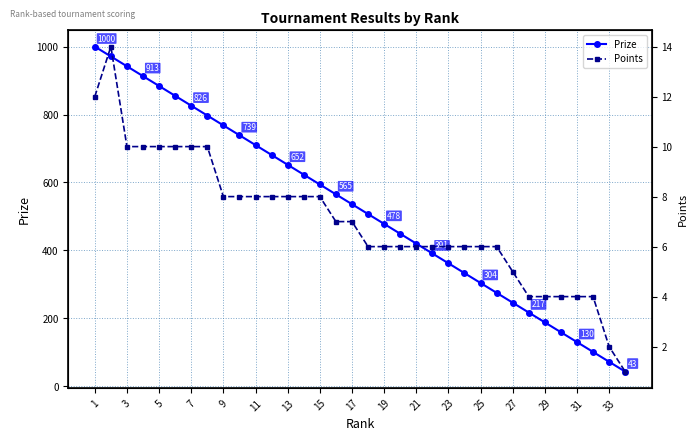

Which series has the largest range (max minus min)?

Prize